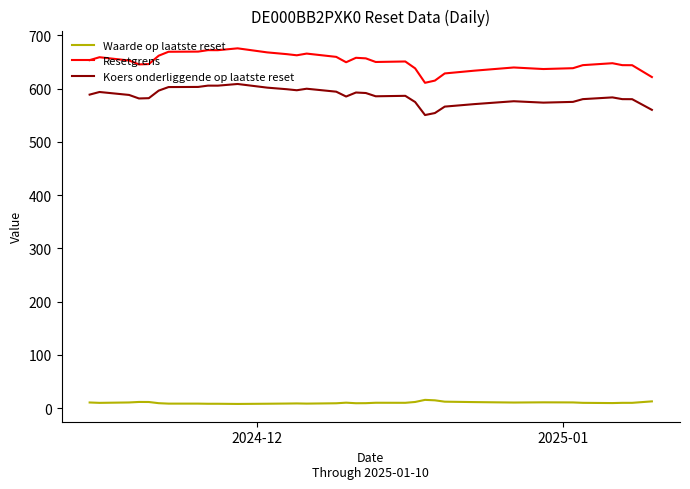

List the series in order of their peak value, lowest first.

Waarde op laatste reset, Koers onderliggende op laatste reset, Resetgrens